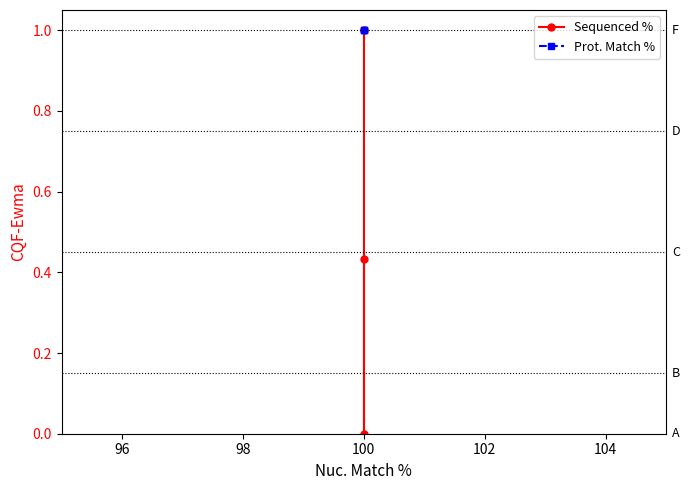

Reading left to right, what are all the values shown in this chart?

Sequenced %: 1.0	0.0	0.4
Prot. Match %: 1.0	1.0	1.0